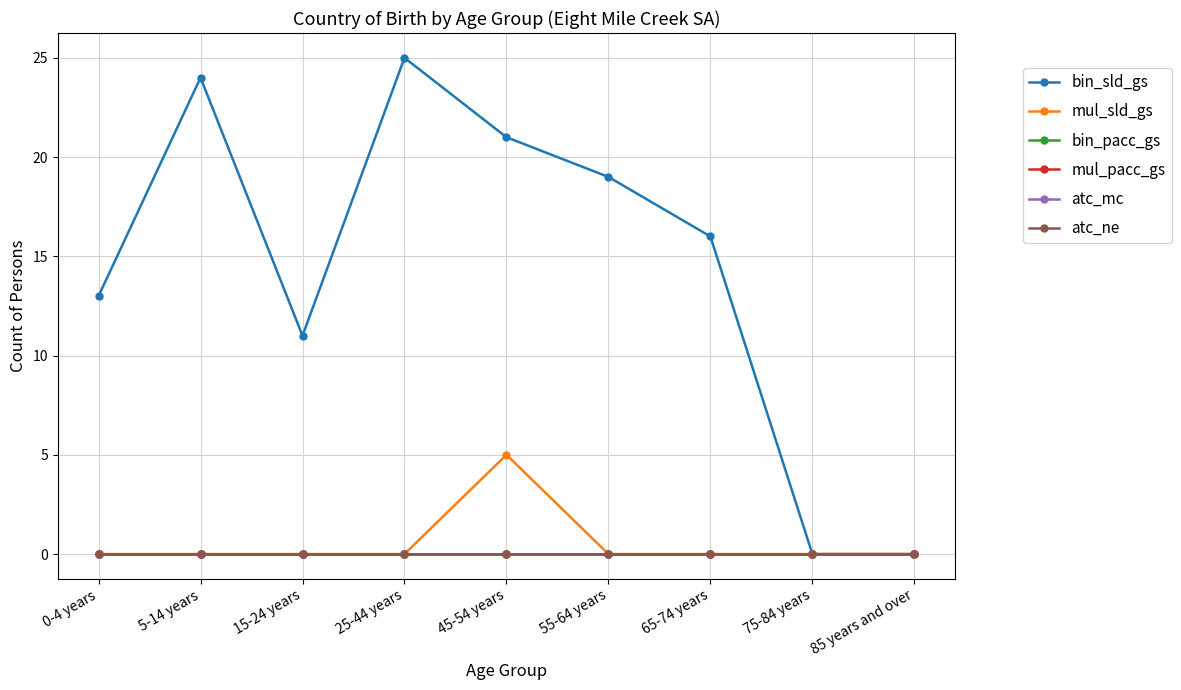

Is this an area chart (filled region under the line)?

No